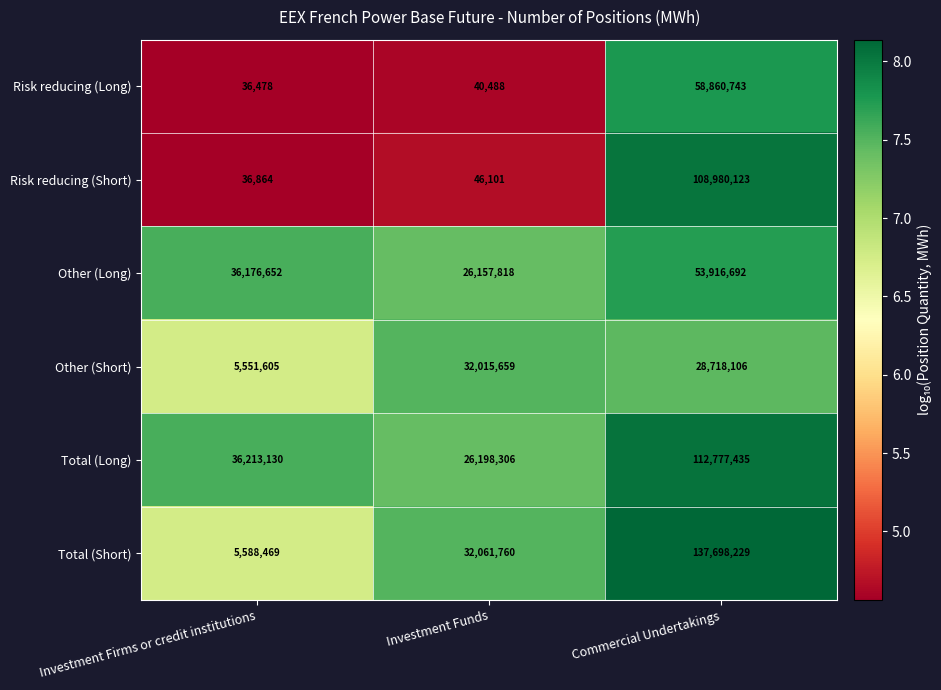

Reading left to right, extract all data points from this chart.

Risk reducing (Long): 36478	40488	58860743
Risk reducing (Short): 36864	46101	108980123
Other (Long): 36176652	26157818	53916692
Other (Short): 5551605	32015659	28718106
Total (Long): 36213130	26198306	112777435
Total (Short): 5588469	32061760	137698229